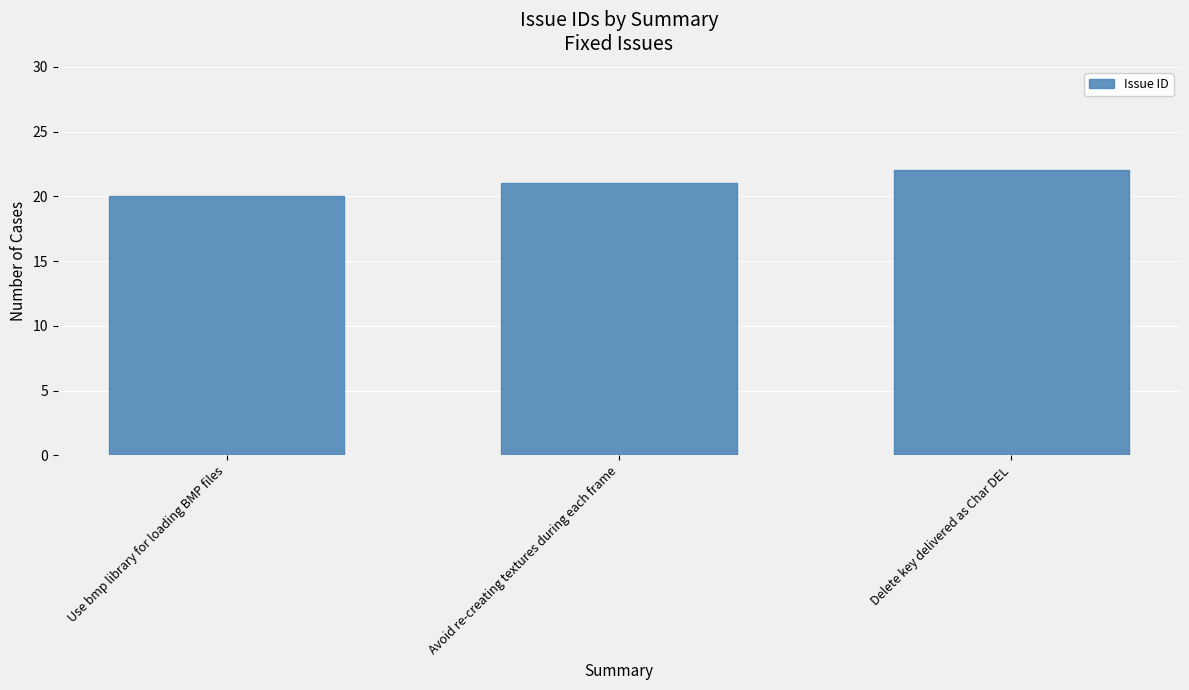

List the labels in order of value, largest first.

Delete key delivered as Char DEL, Avoid re-creating textures during each frame, Use bmp library for loading BMP files